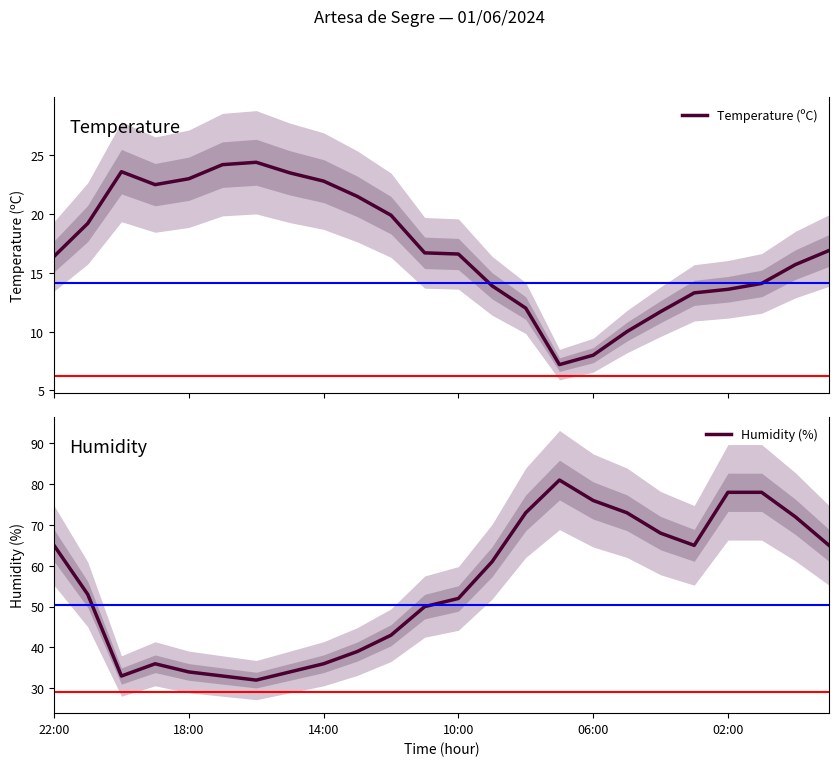

What is the sum of the Temperature (ºC) values at 9 and 7?

45.0